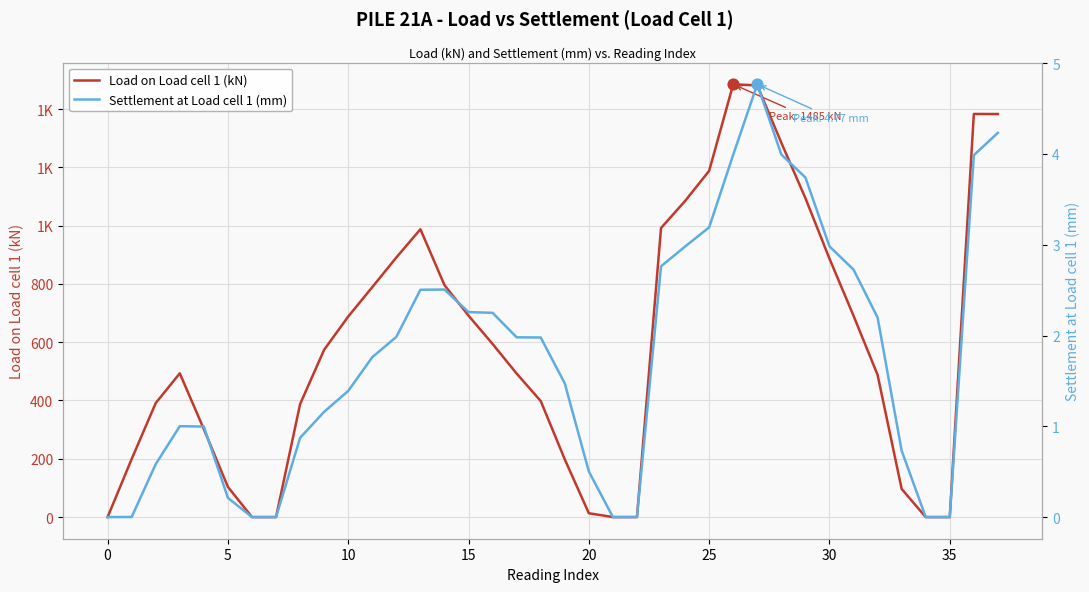

Which series has the largest Y range (max minus min)?

Load on Load cell 1 (kN)